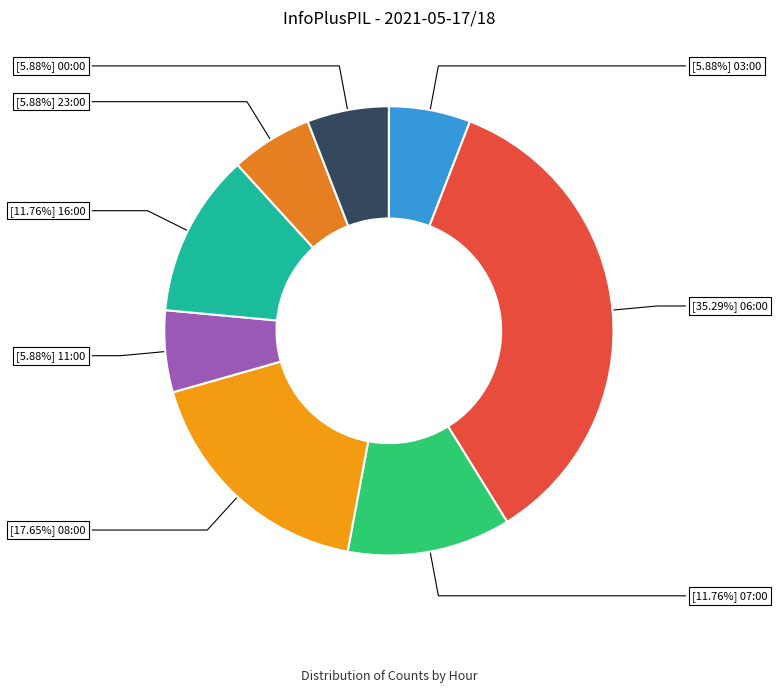

To the nearest percent, what is the difference between the largest and smallest slice percentages?

29%